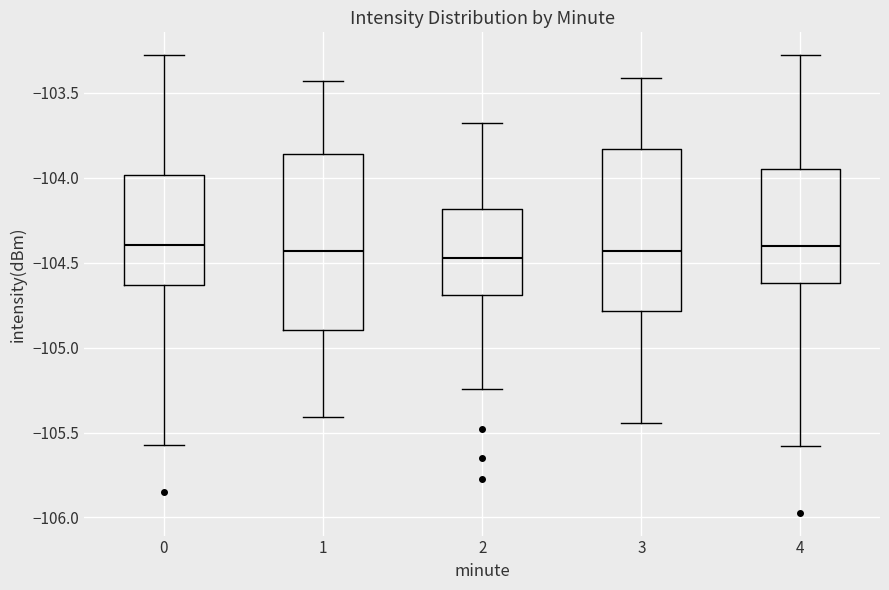

Reading left to right, read every box against the y-axis: the position of its median line, the range the box covers, and the ends of its whiskers. The values are not printed on the chart, so give them approximately, as read against the axis.

0: median -104.40, box -104.65 to -104.00, whiskers -105.55 to -103.30
1: median -104.45, box -104.90 to -103.85, whiskers -105.40 to -103.45
2: median -104.45, box -104.70 to -104.20, whiskers -105.25 to -103.70
3: median -104.45, box -104.80 to -103.85, whiskers -105.45 to -103.40
4: median -104.40, box -104.60 to -103.95, whiskers -105.60 to -103.30